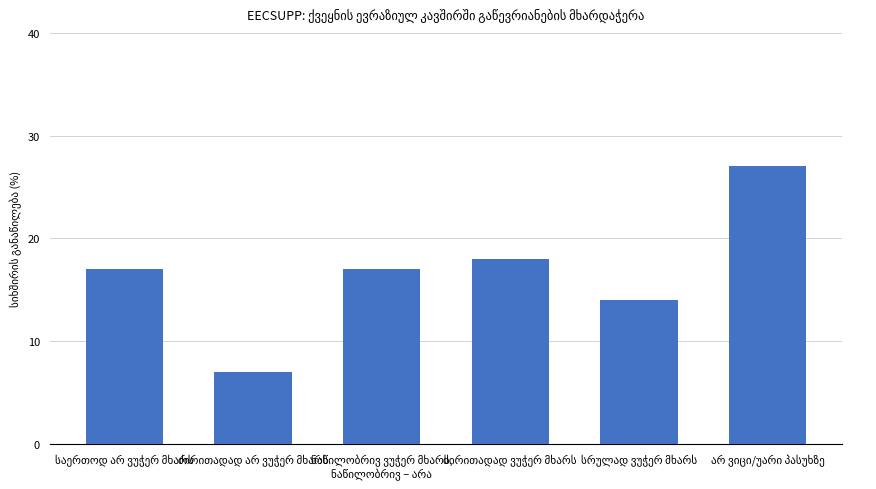

What is the value of the 5th bar from the left?

14